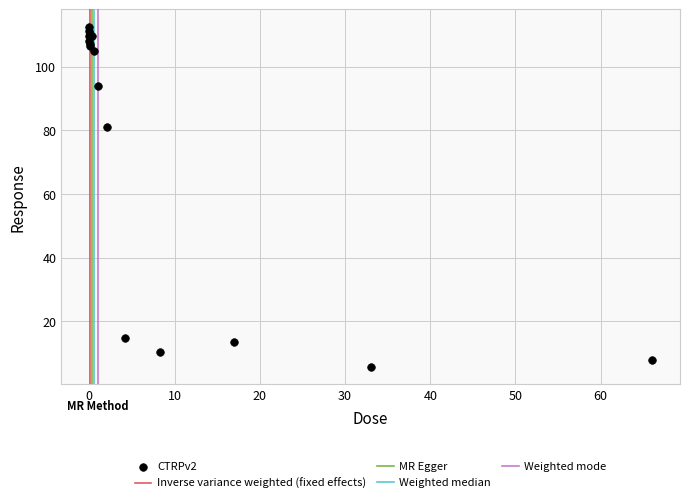

What Y value in the scatter plot is closest to 59?

81.2